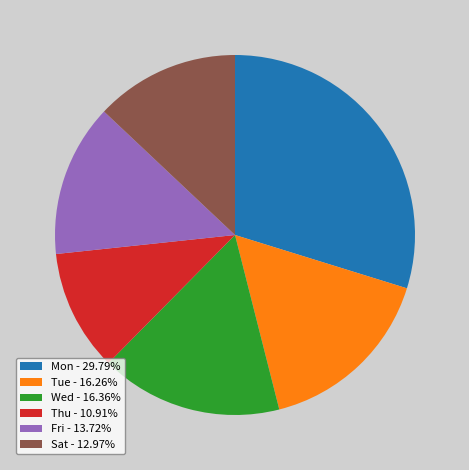

Do Sat - 12.97% and Tue - 16.26% together represent more than half of the pie?

No